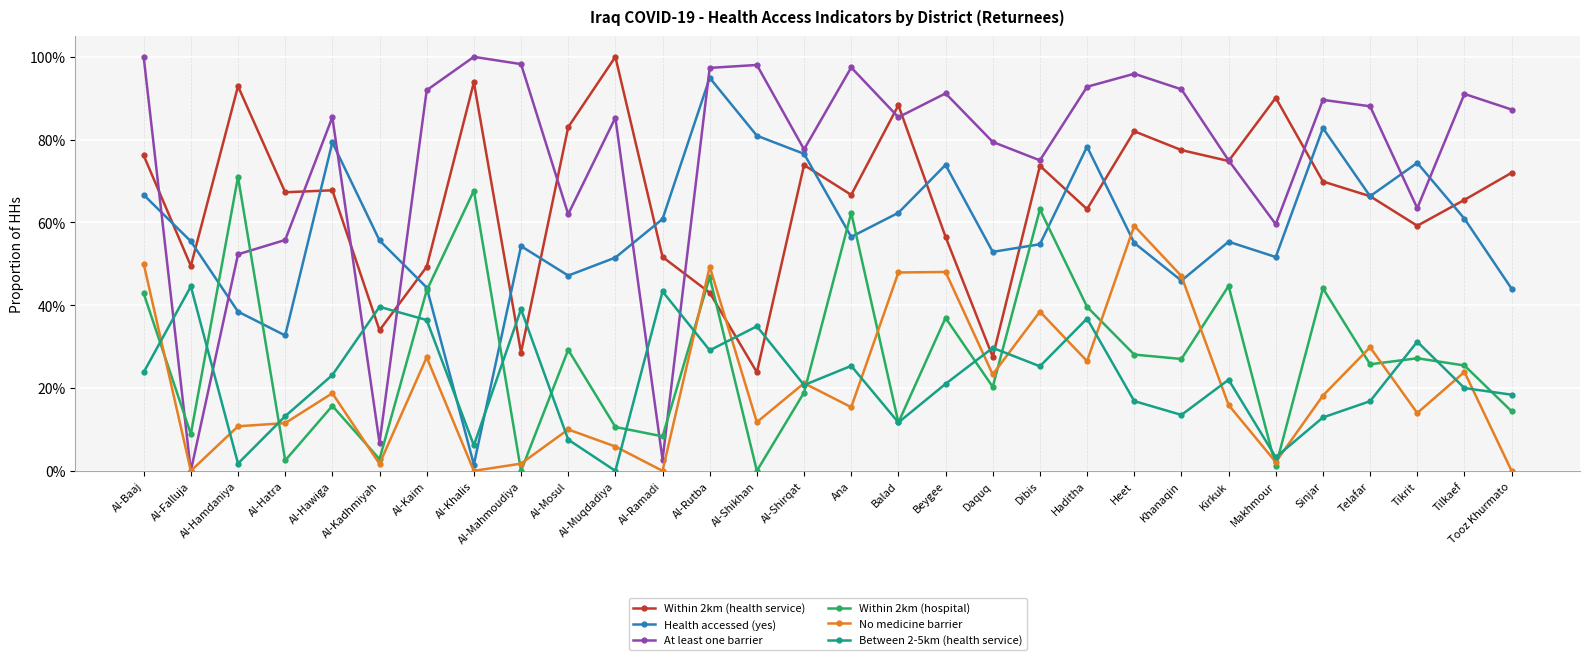

What is the difference between the maximum and minimum values in the At least one barrier series?

1.0